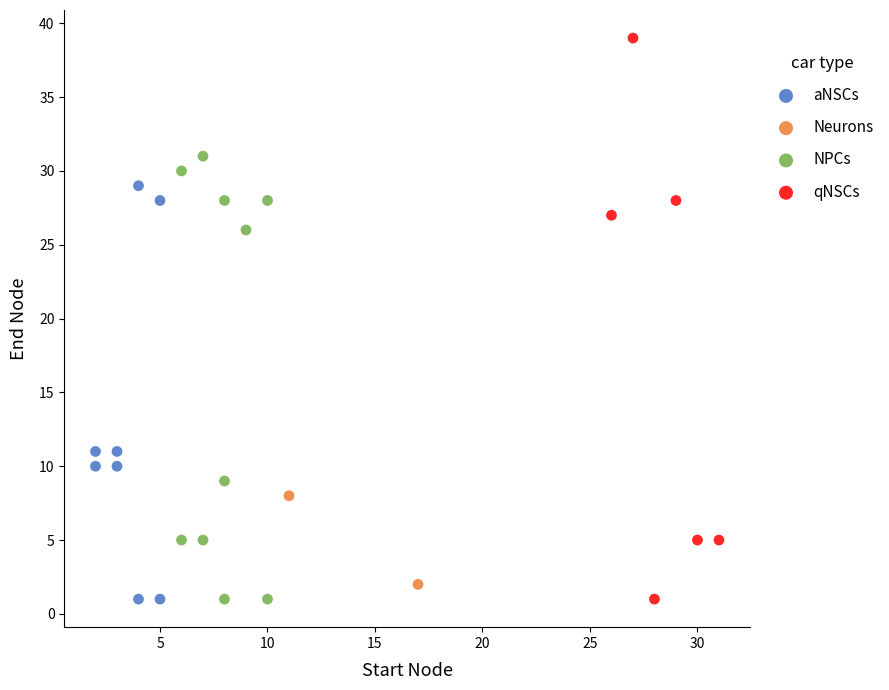

Which series has the widest spread of Y values?

qNSCs